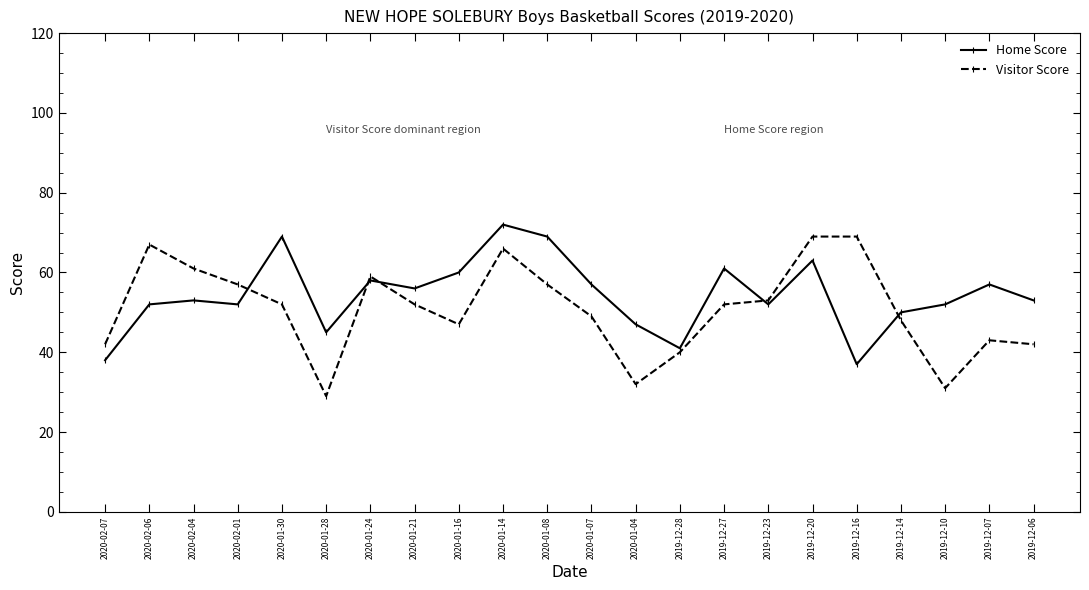

What is the value of the Visitor Score point at the 21st from the left?

43